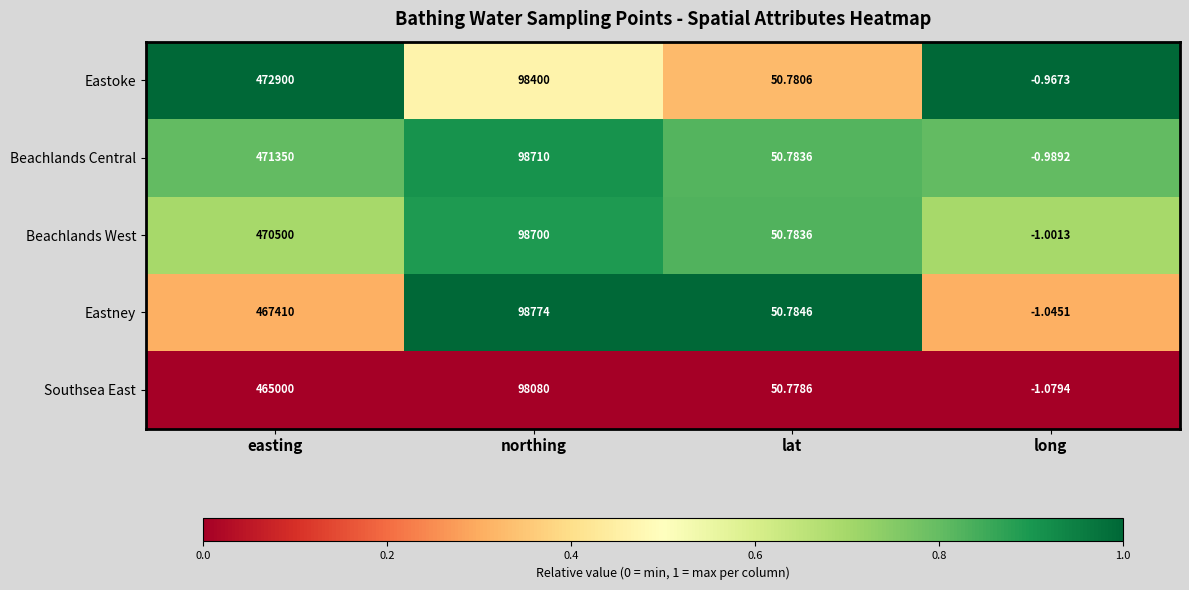

Which series changed the most between northing and long?

Eastney